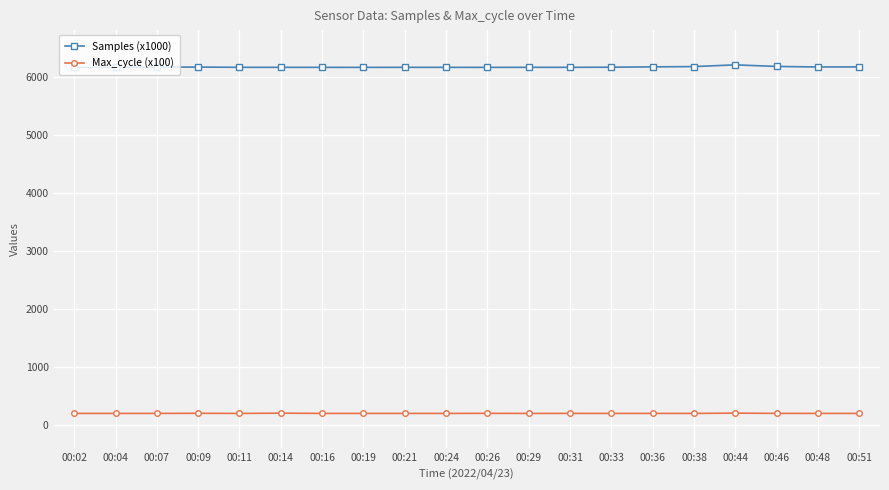

Is it true that Max_cycle (x100) equals 200.2 at 00:16?

True